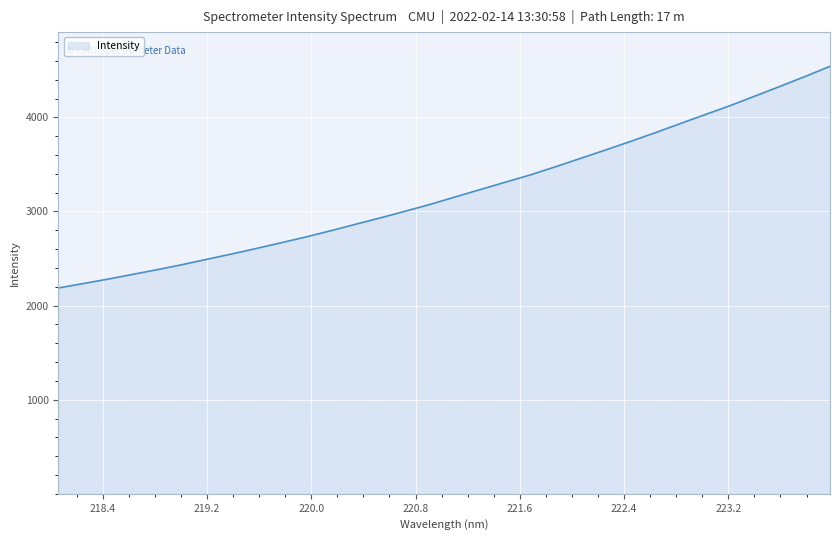

What is the maximum value shown in the chart?

4542.2